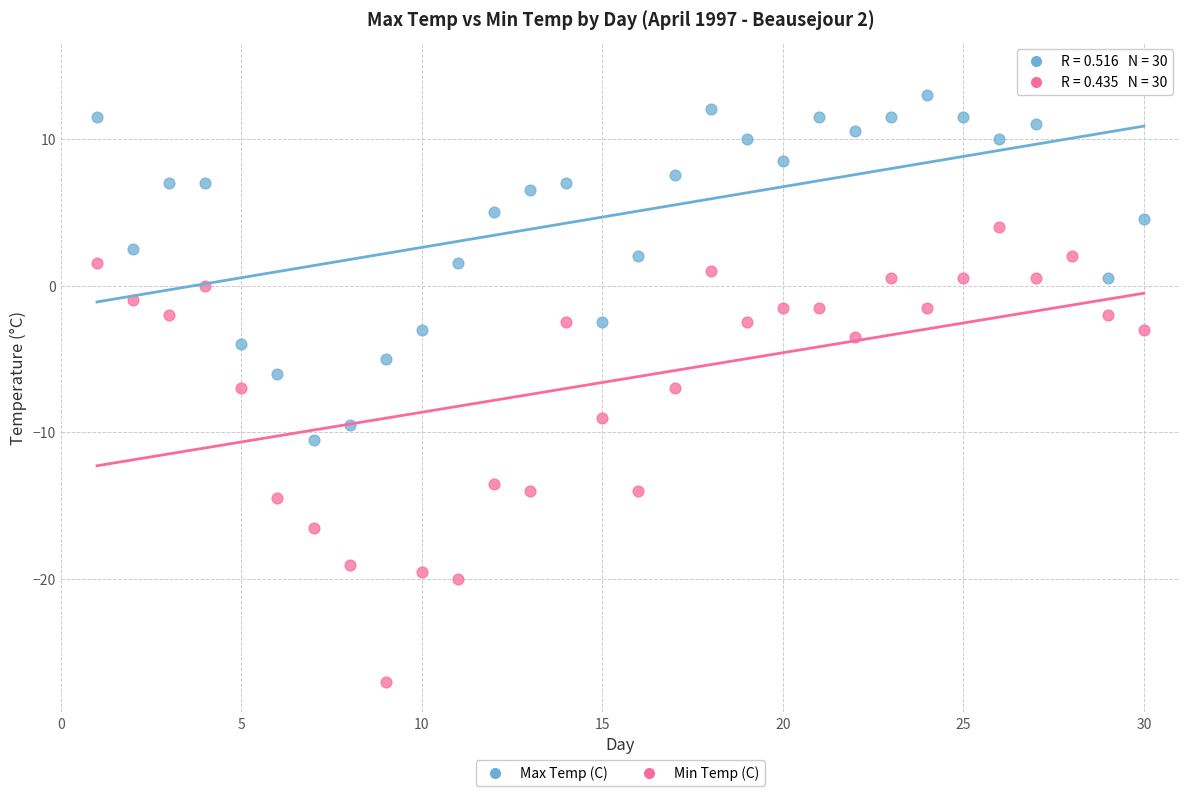

Which series reaches the minimum Y coordinate?

Min Temp (C)